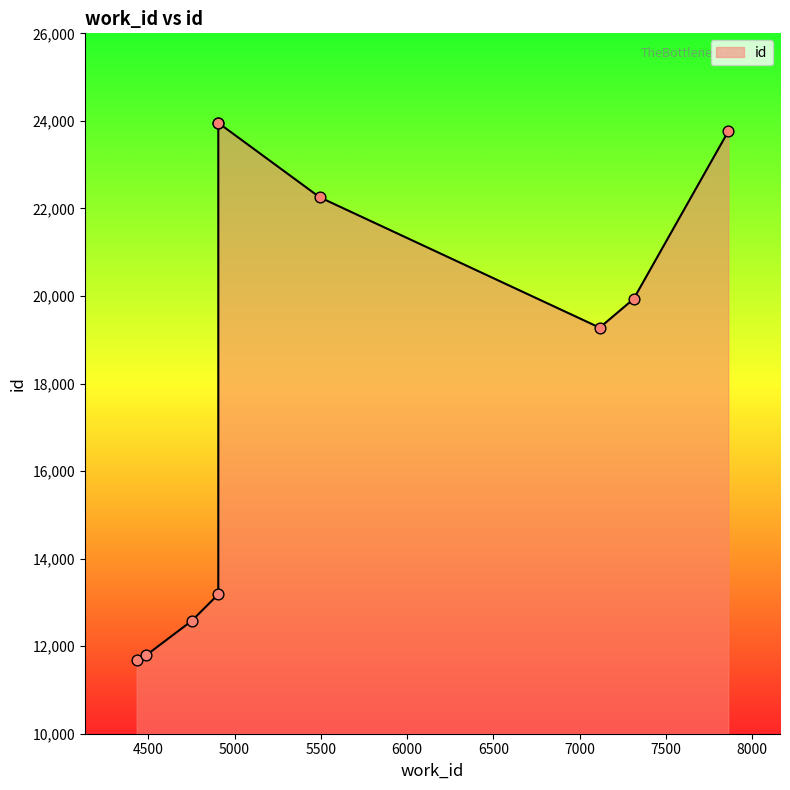

Approximately how many times larger is the value at 4433 compared to 4906?

0.9